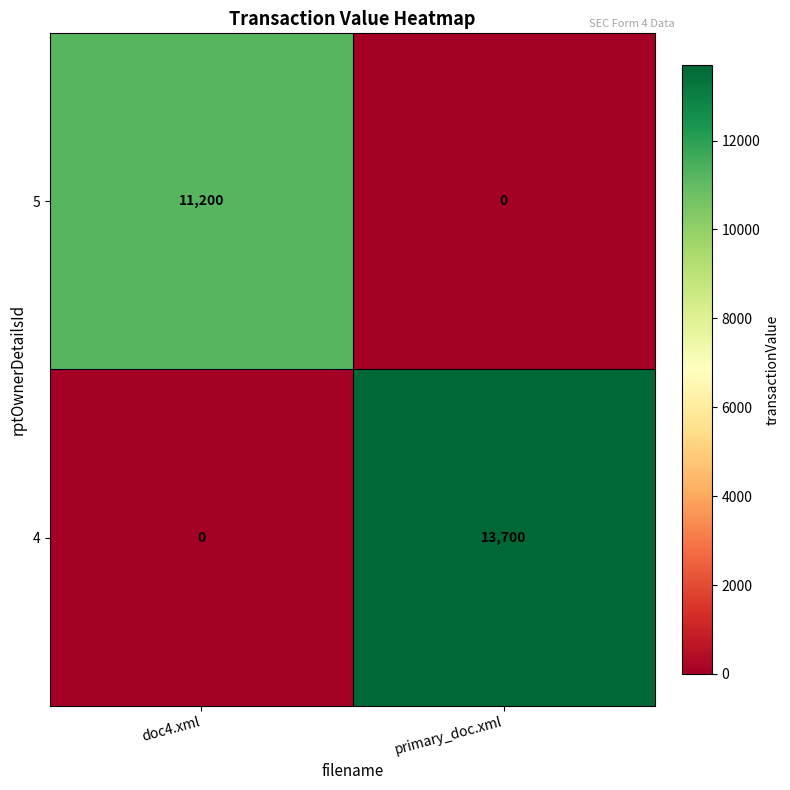

Which series has the largest range (max minus min)?

4